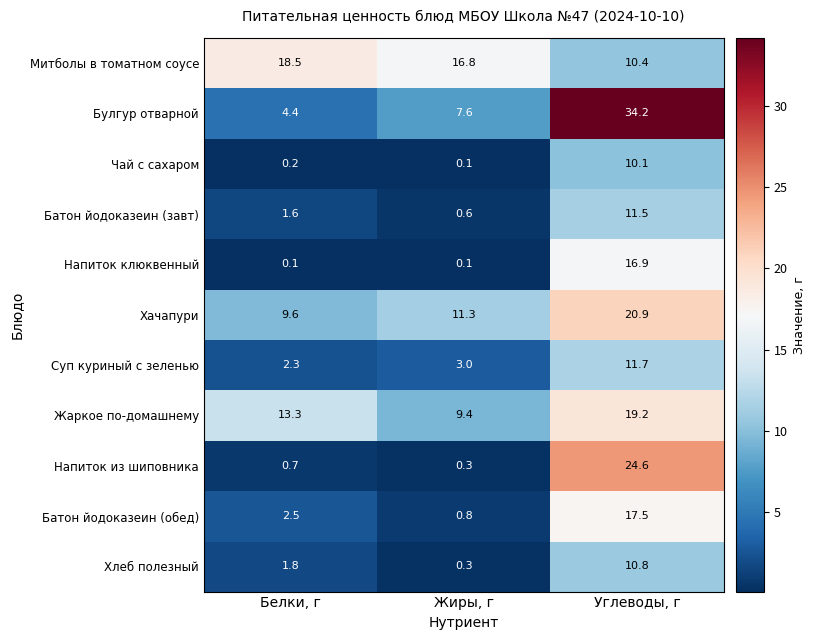

What is the approximate value of Хлеб полезный at Углеводы, г?

10.8